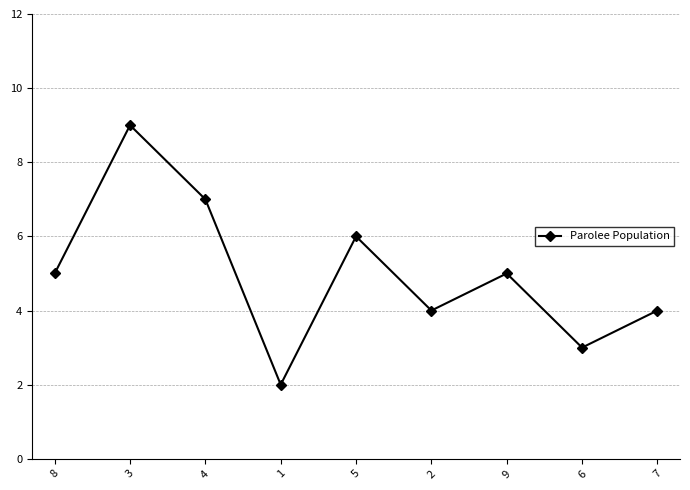

Is it true that the value at 5 is 10?

False